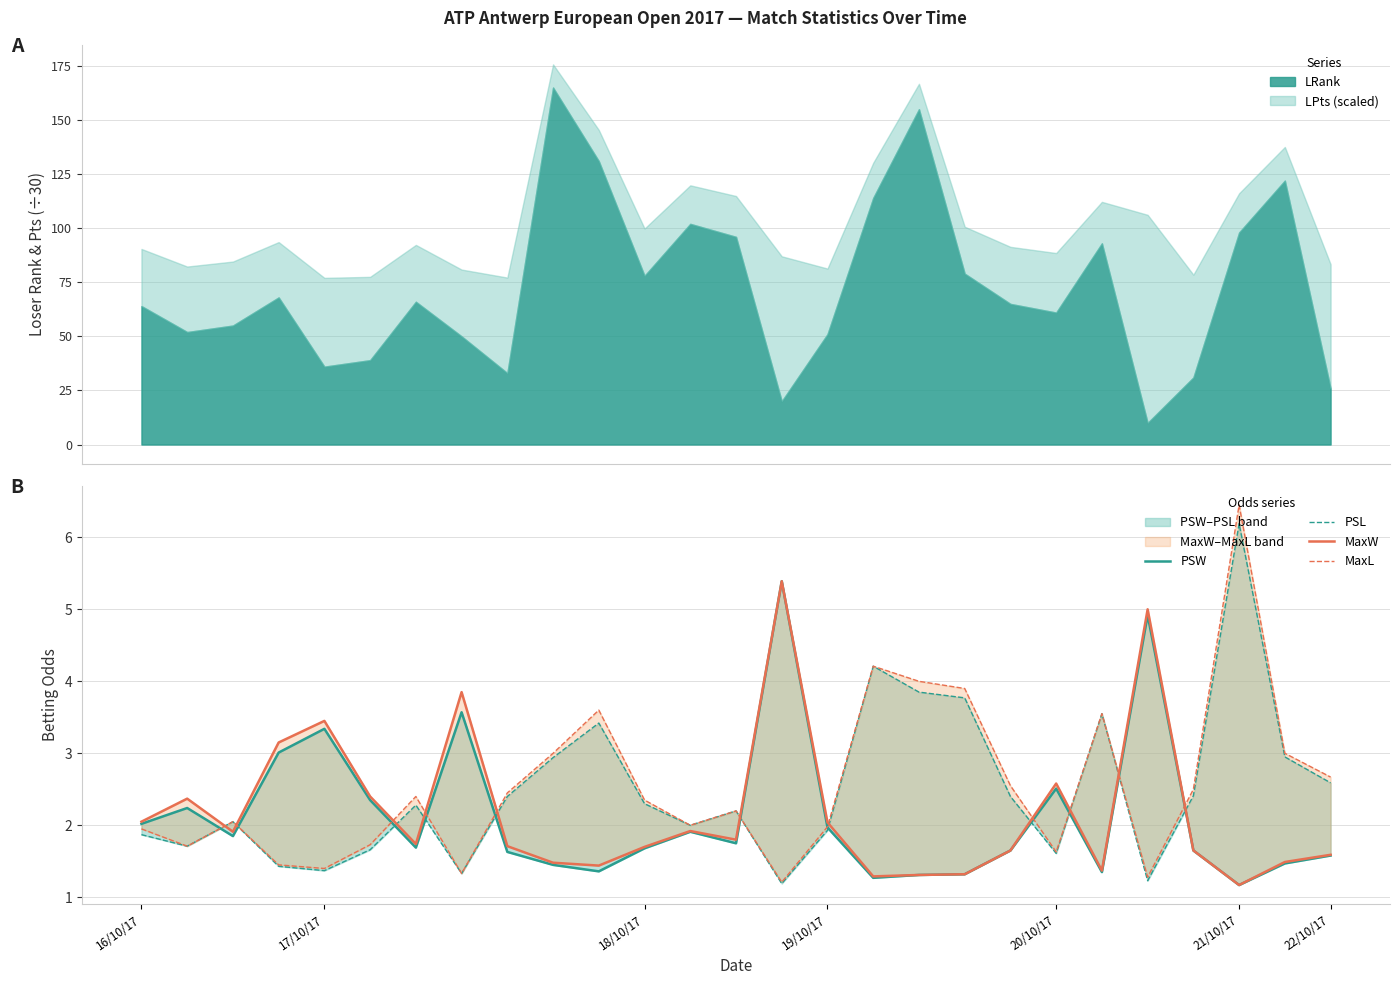

How many lines are shown in the chart?

4